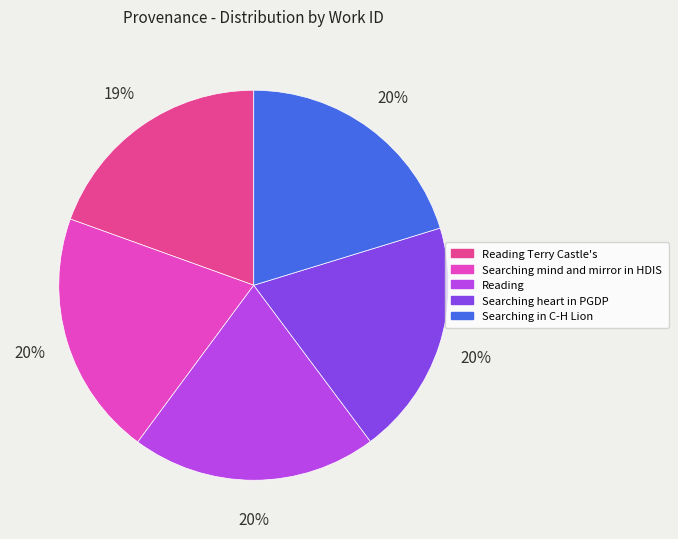

To the nearest percent, what is the difference between the largest and smallest slice percentages?

1%